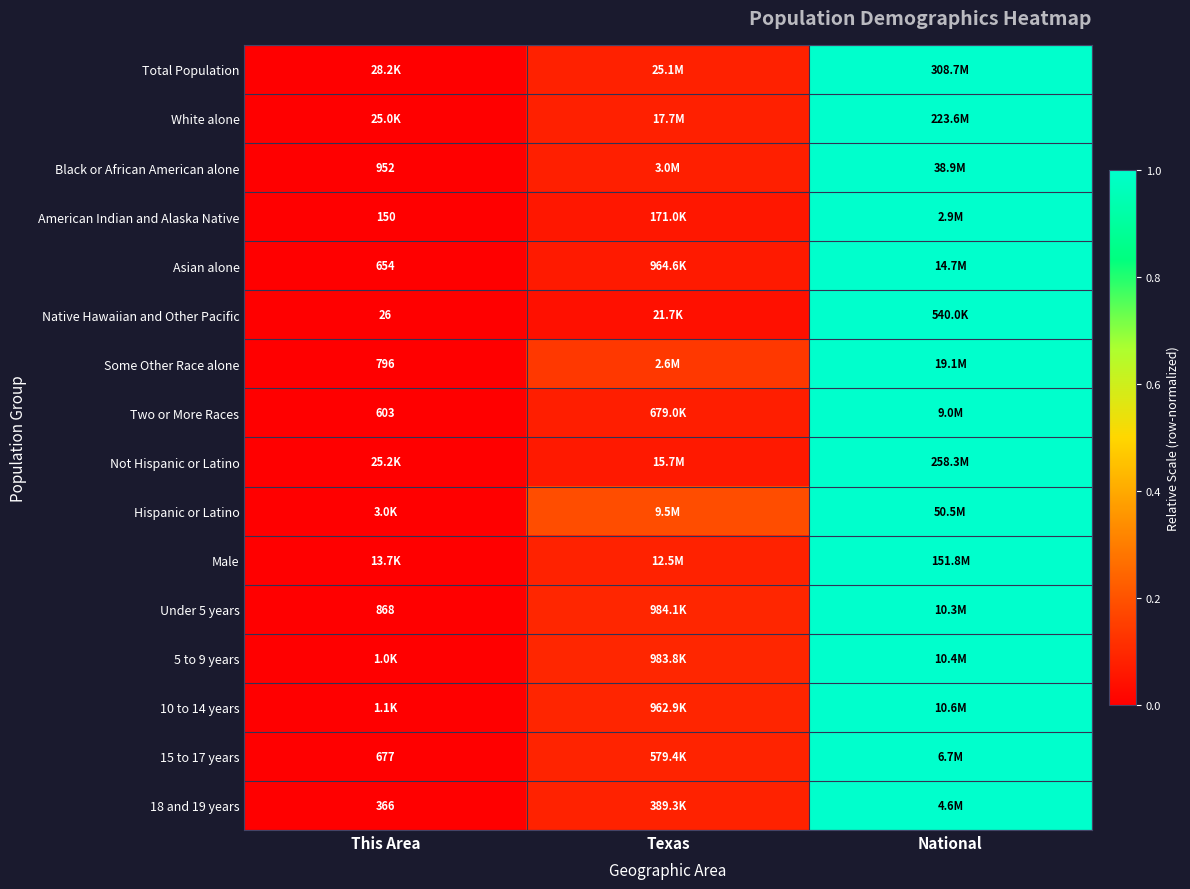

Is it true that 5 to 9 years equals 0.1 at Texas?

False